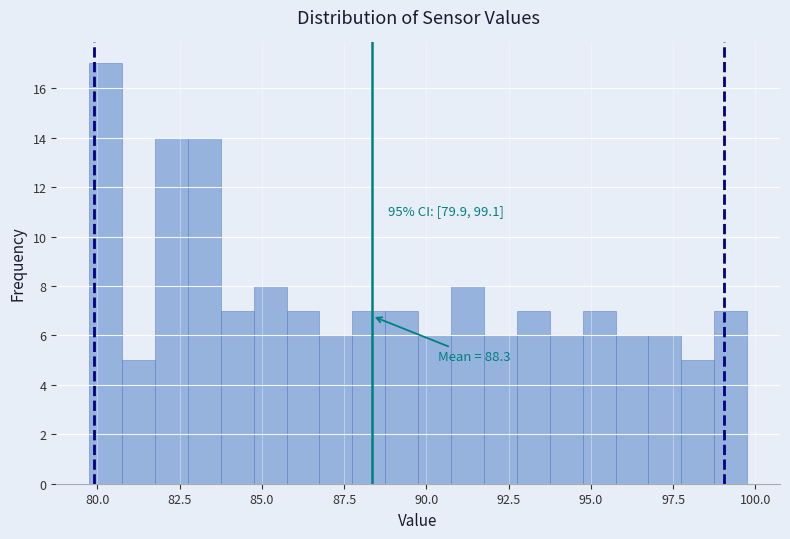

Around what value on the x-axis is the tallest bar? Give the approximate position of its centre, as read against the axis.

80.5